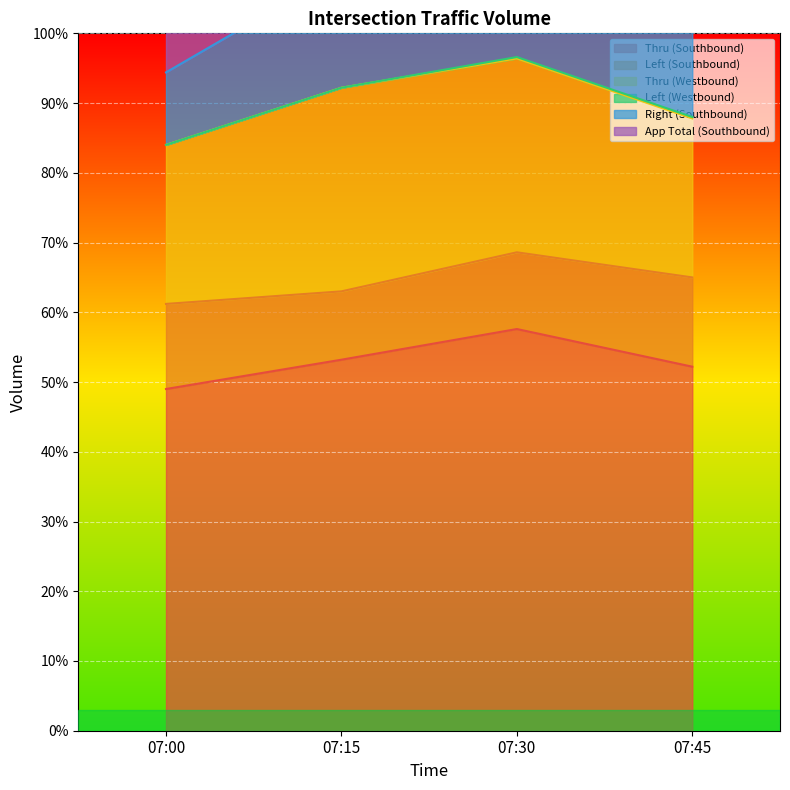

How many lines are shown in the chart?

6